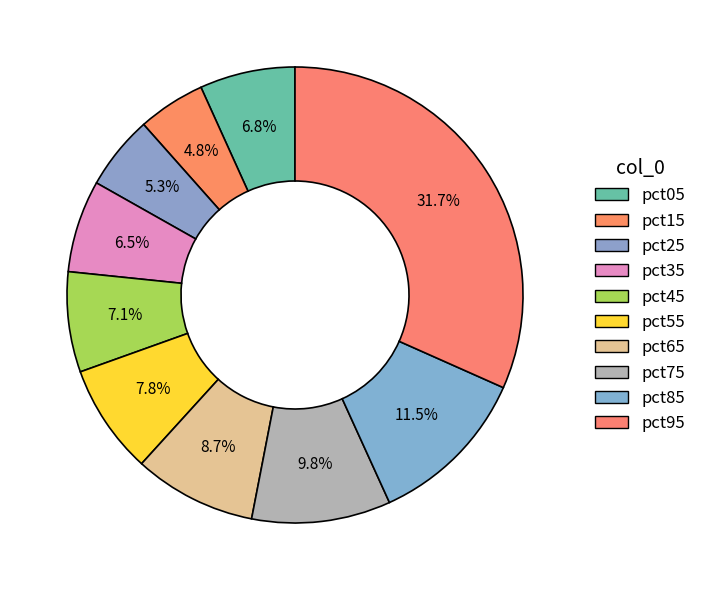

Does any single category account for the majority?

No